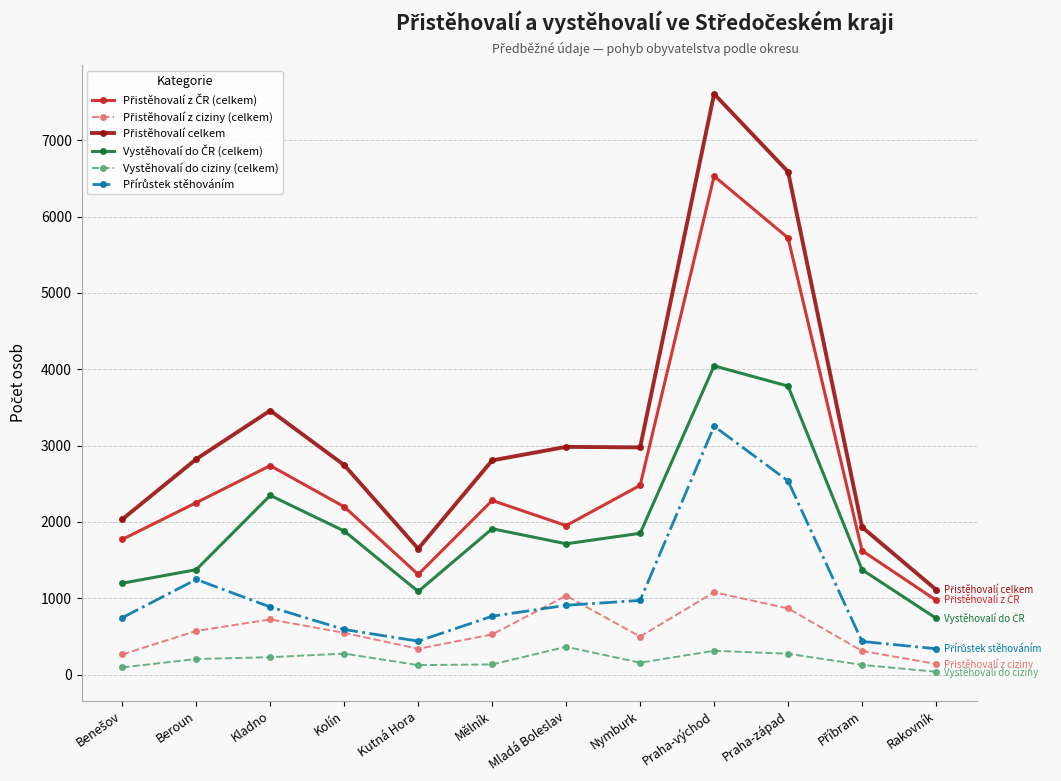

What is the difference between the highest and lowest values at Kolín?

2470